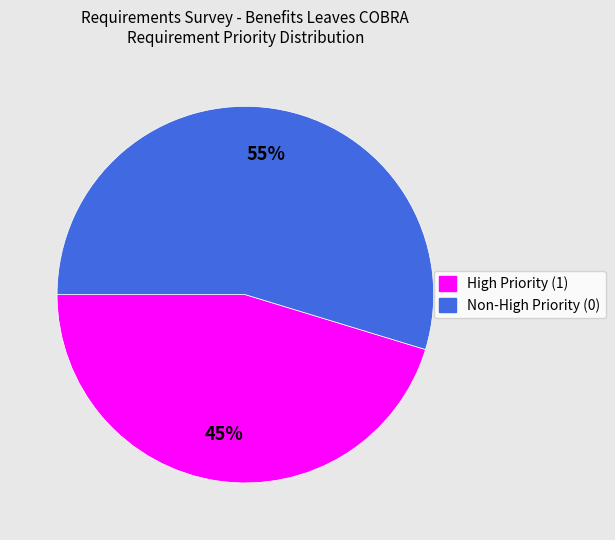

Do High Priority (1) and Non-High Priority (0) together represent more than half of the pie?

Yes